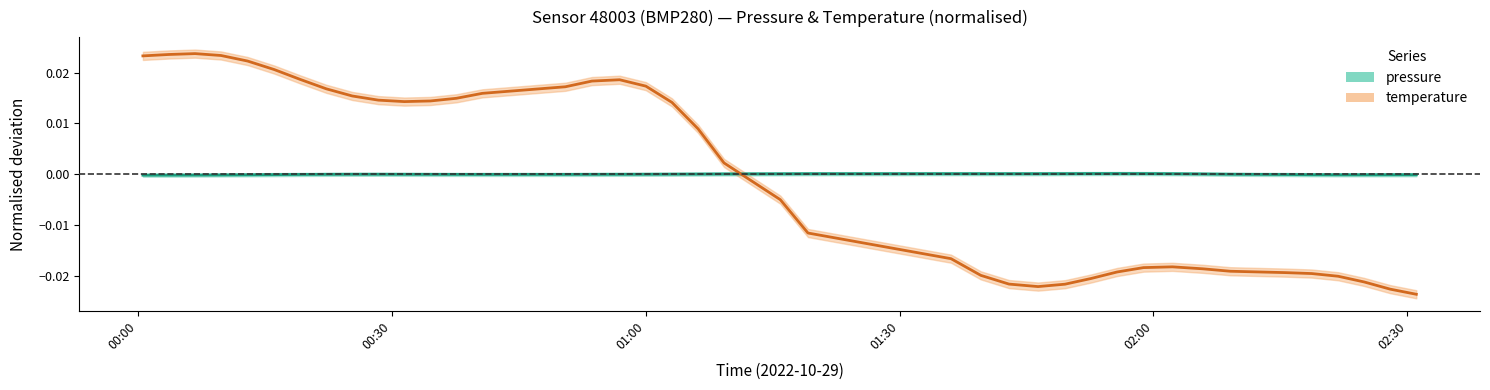

Is it true that pressure equals 0.0 at 26?

False